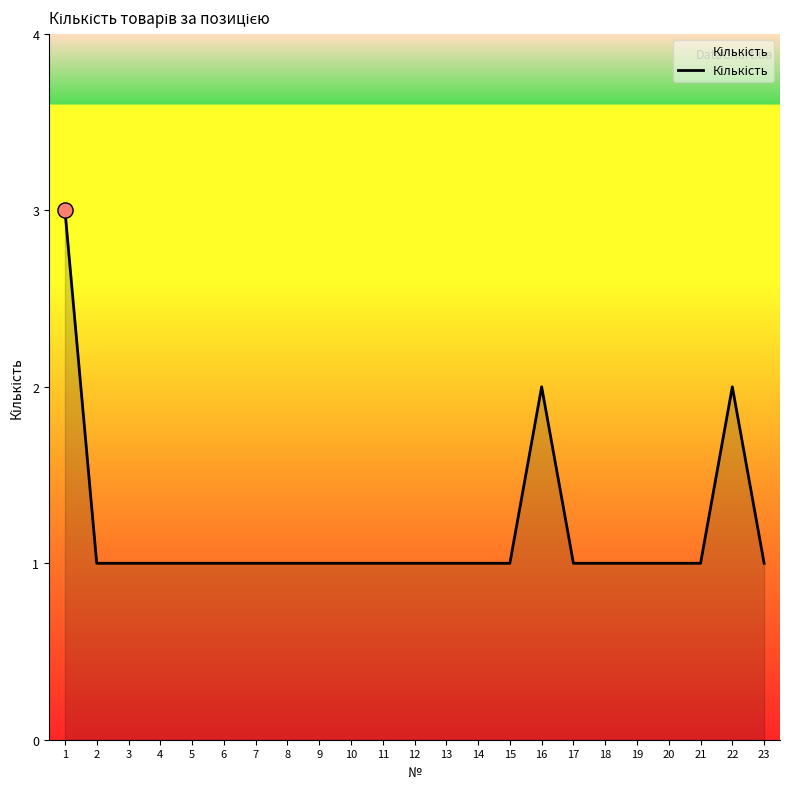

Approximately how many times larger is the value at 13 compared to 5?

1.0